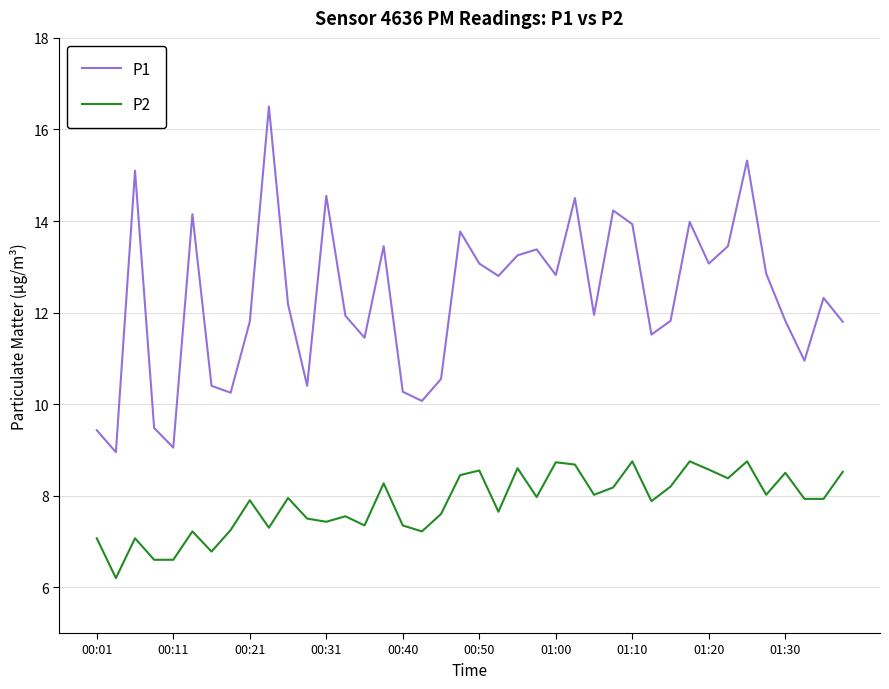

At how many categories does at least one series exceed 10?

36